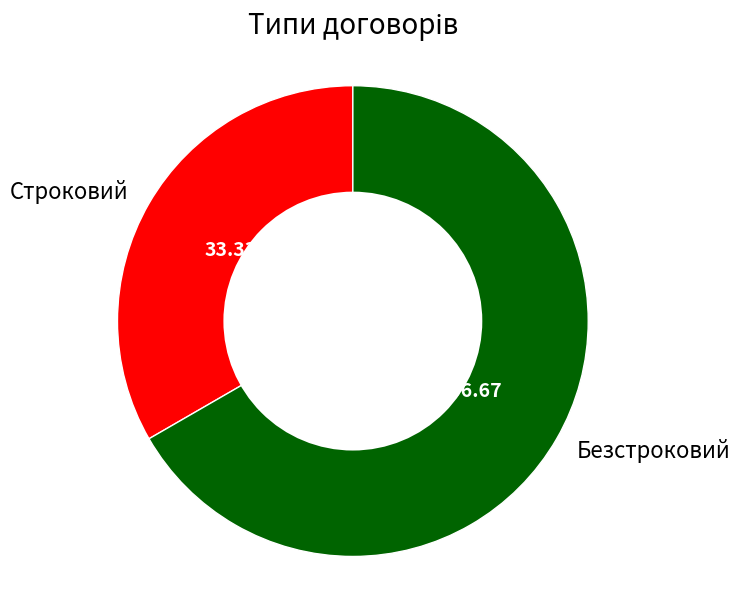

Which slice is the smallest?

Строковий